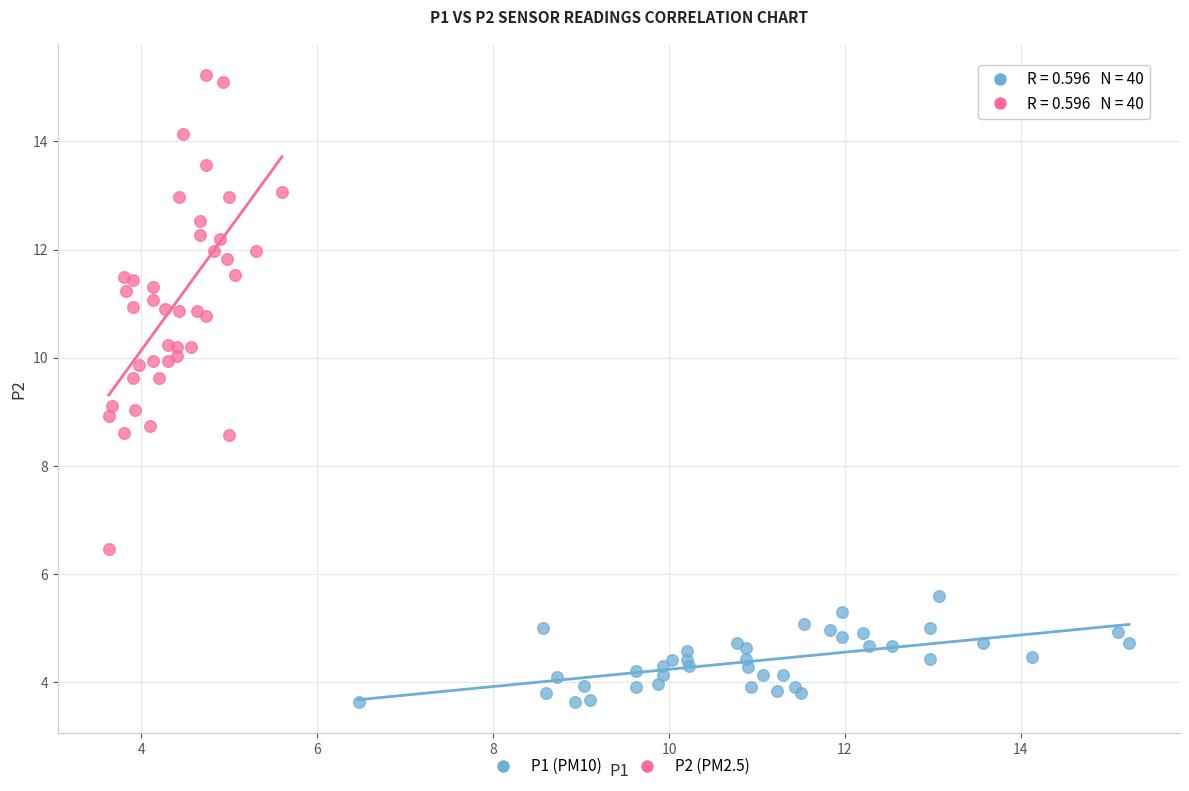

Which series has the widest spread of Y values?

P2 (PM2.5)